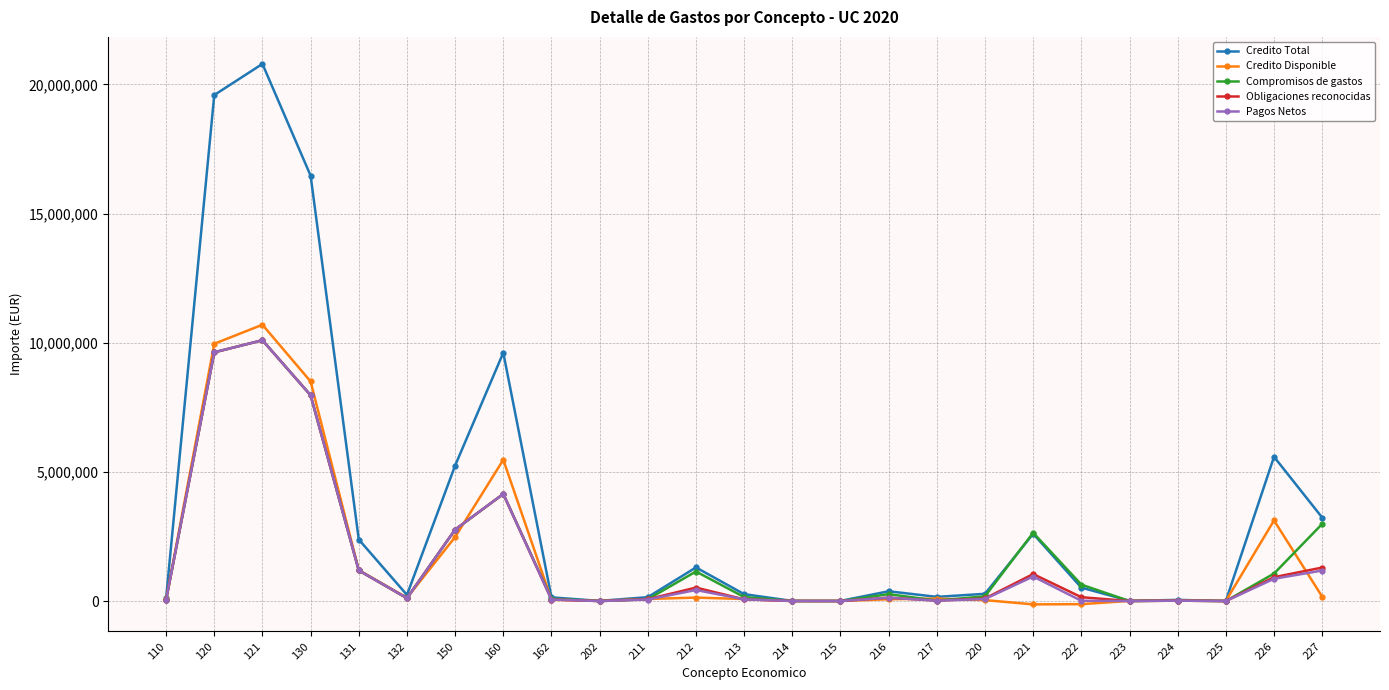

The value of Obligaciones reconocidas at 121 is 10096493.1. True or false?

True